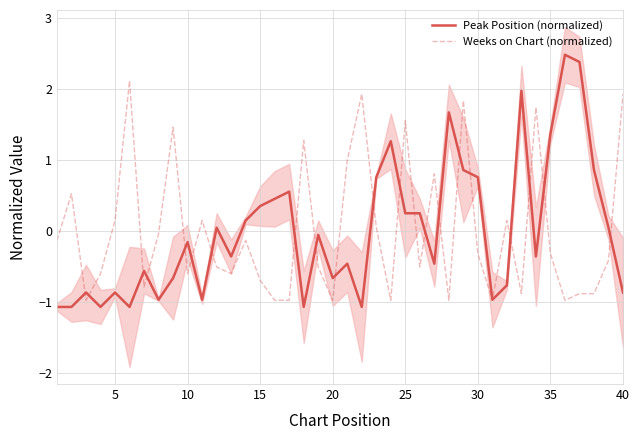

What are all the series names shown in the legend?

Peak Position (normalized), Weeks on Chart (normalized)